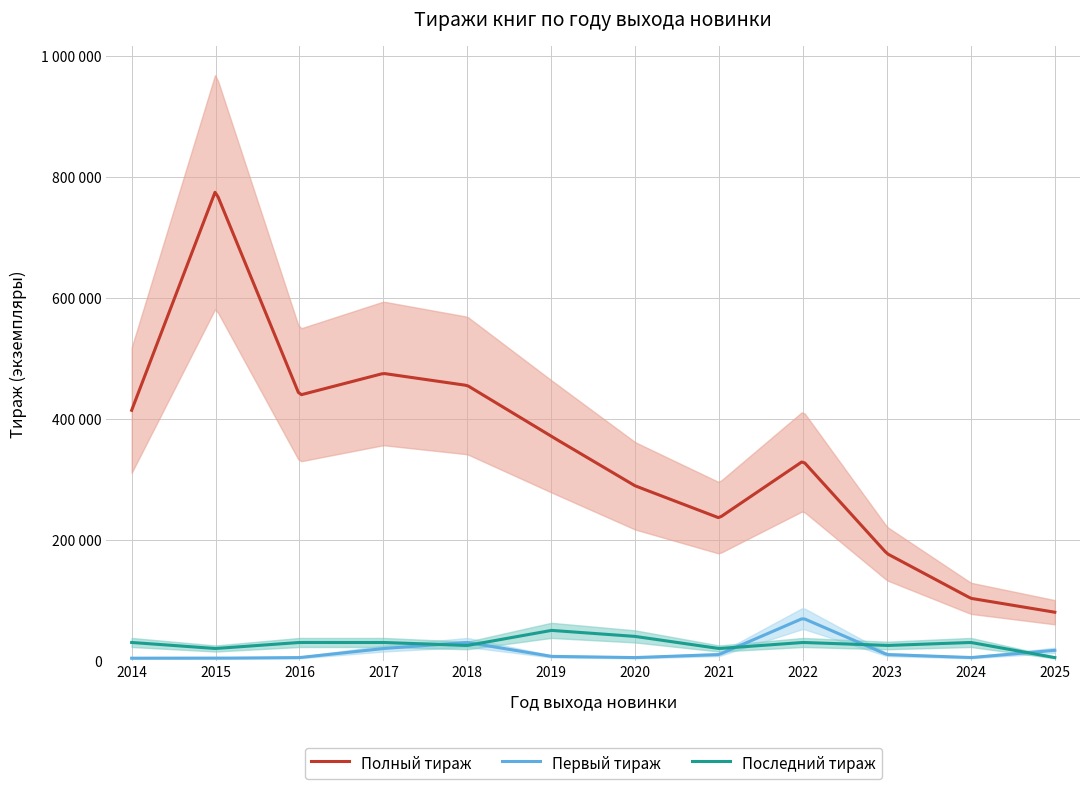

At which category does Полный тираж reach its first local valley?

2016